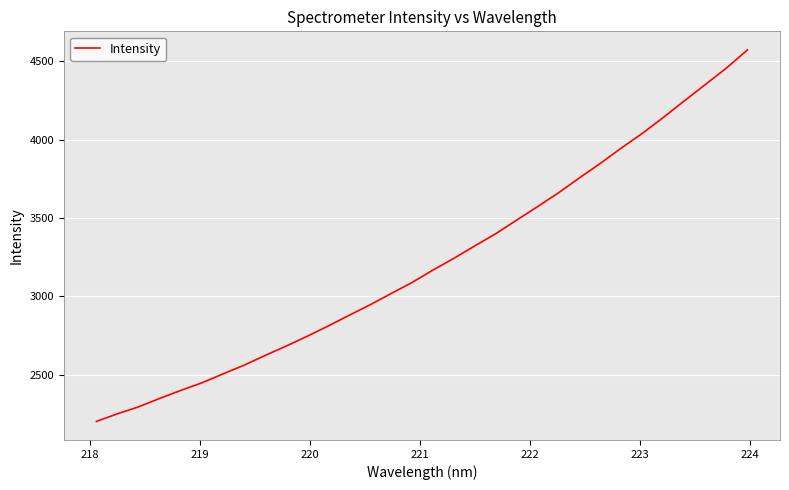

What is the maximum value shown in the chart?

4572.1